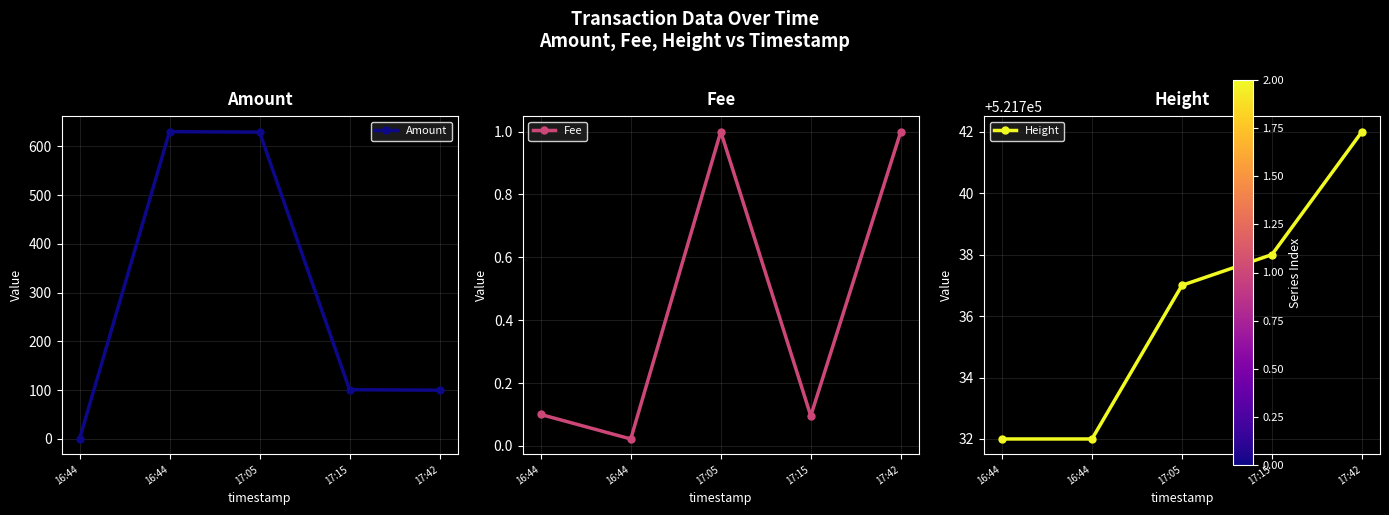

What is the sum of all Fee values?

2.2